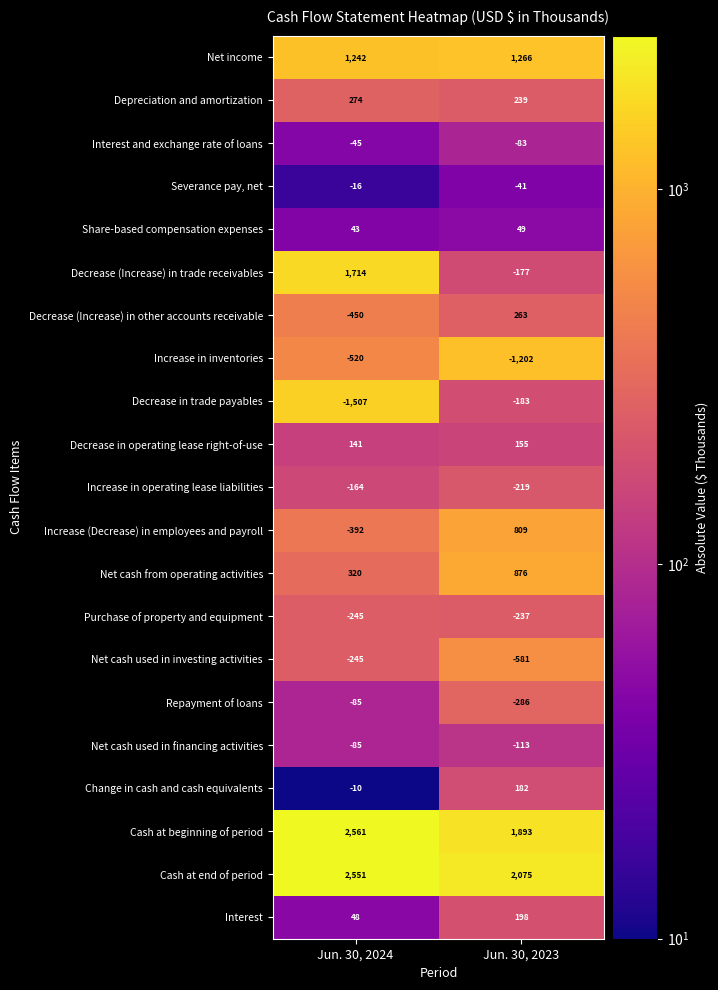

At Jun. 30, 2023, list the series in order from largest to smallest.

Cash at end of period, Cash at beginning of period, Net income, Net cash from operating activities, Increase (Decrease) in employees and payroll, Decrease (Increase) in other accounts receivable, Depreciation and amortization, Interest, Change in cash and cash equivalents, Decrease in operating lease right-of-use, Share-based compensation expenses, Severance pay, net, Interest and exchange rate of loans, Net cash used in financing activities, Decrease (Increase) in trade receivables, Decrease in trade payables, Increase in operating lease liabilities, Purchase of property and equipment, Repayment of loans, Net cash used in investing activities, Increase in inventories